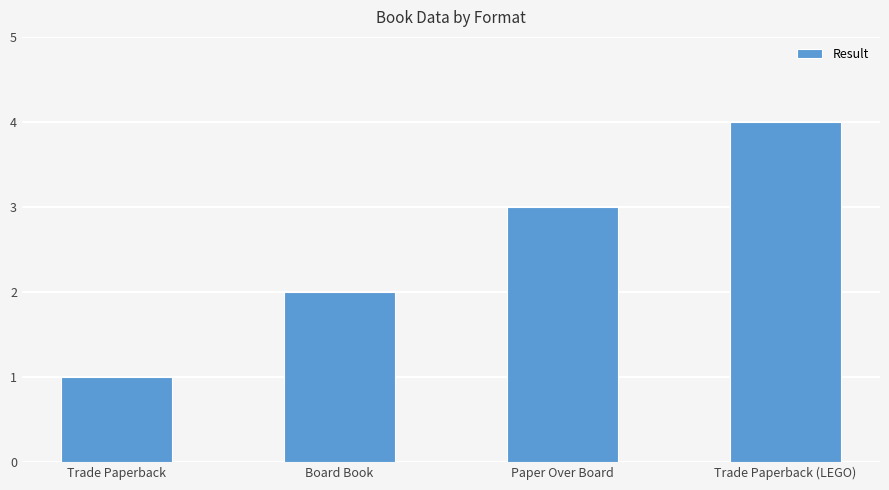

What is the difference between the maximum and minimum values?

3